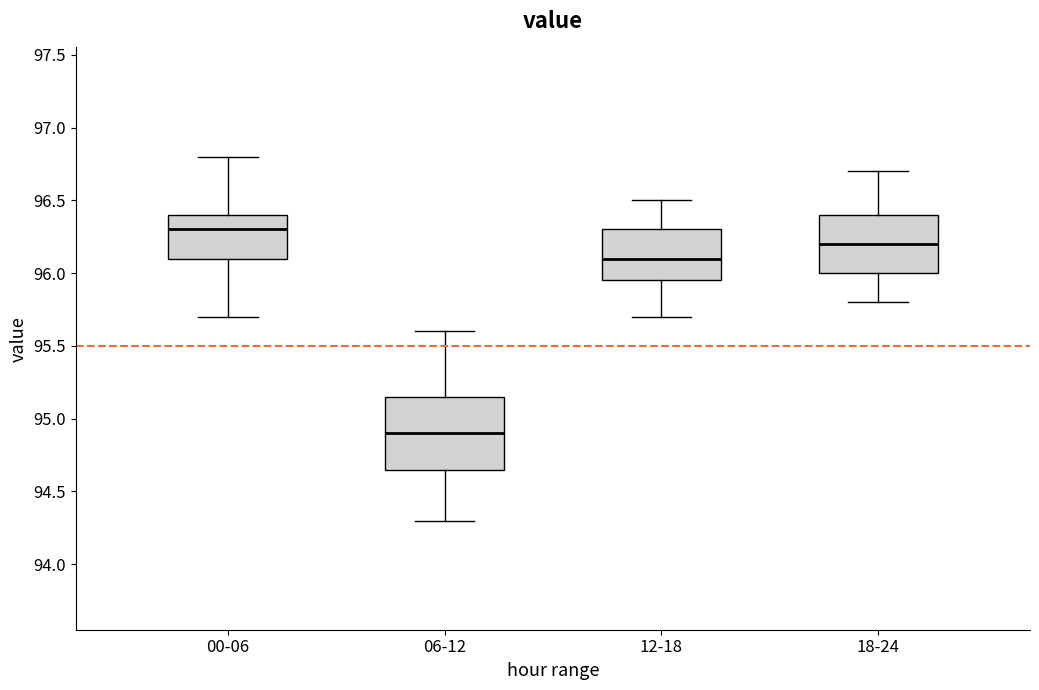

Which box is the tallest, from its lower edge to its upper edge?

06-12